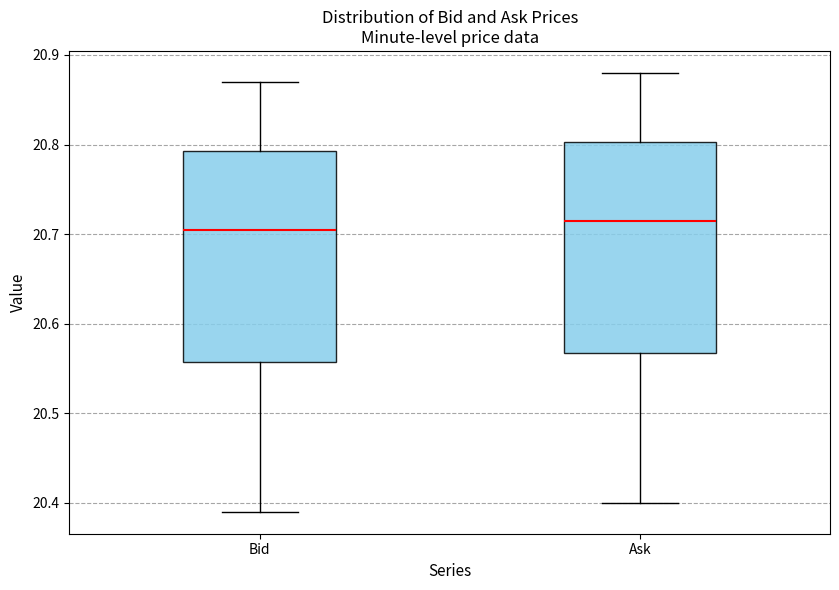

Which box has the highest median line?

Ask